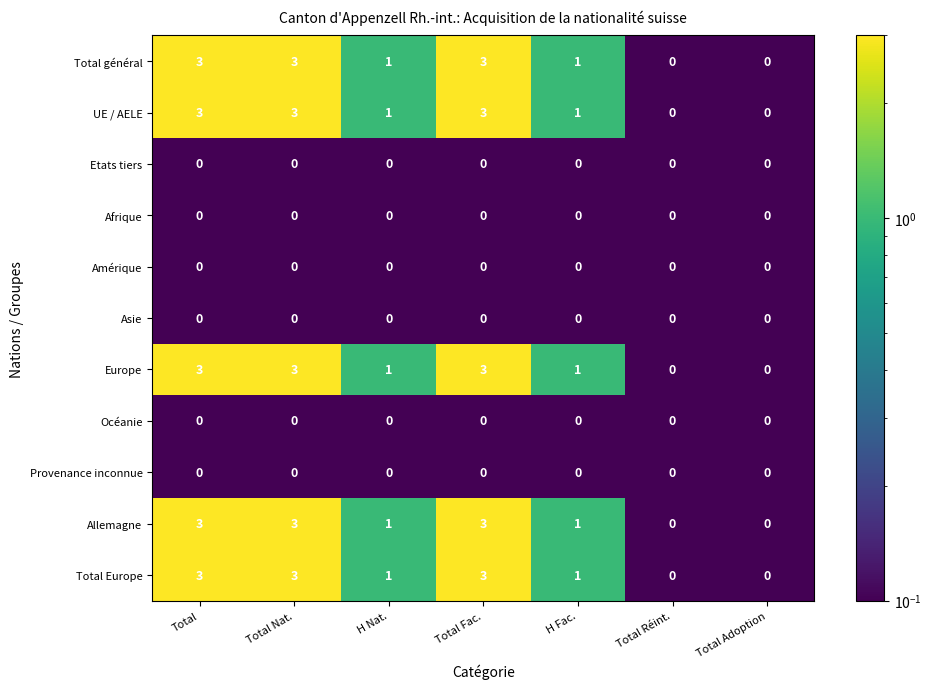

What is the minimum value shown in the chart?

0